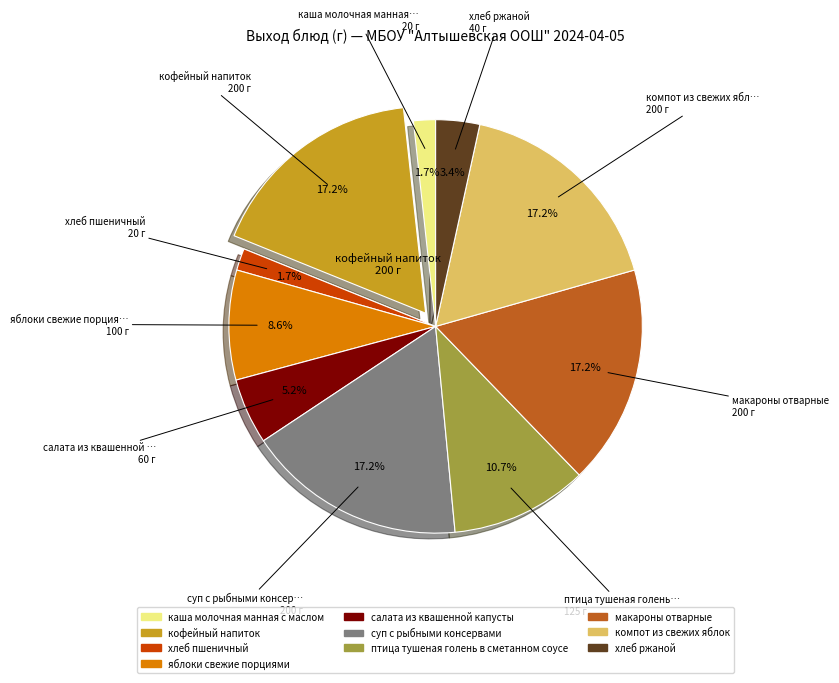

To the nearest percent, what percentage of the pie is суп с рыбными консервами?

17%